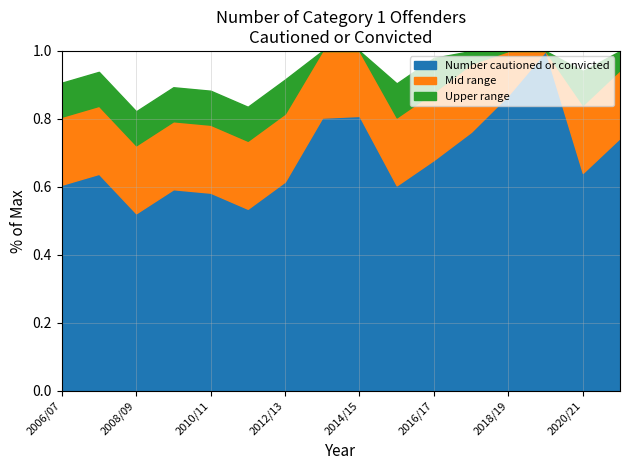

Which category has the lowest value across all series?

2008/09